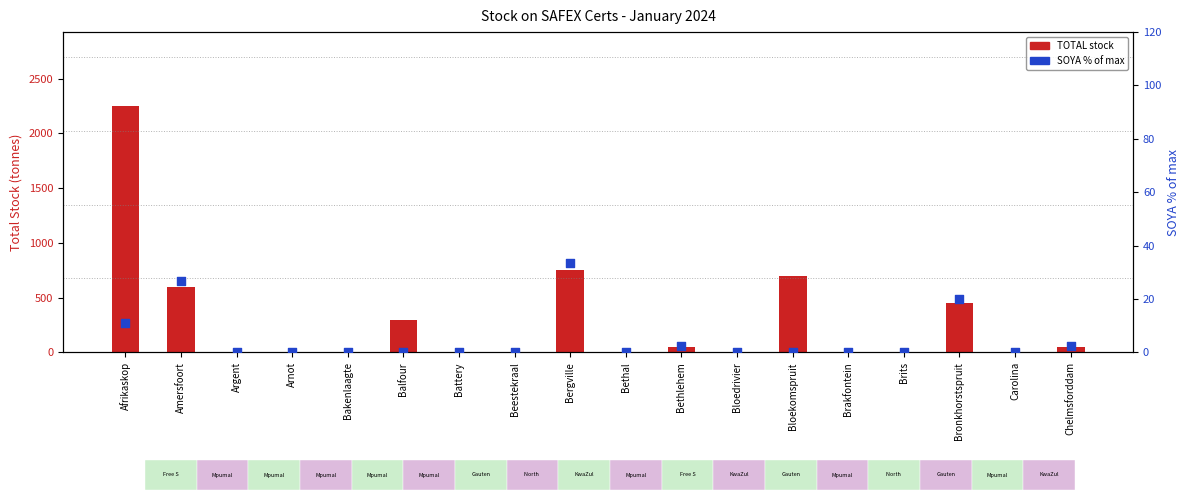

At how many categories does at least one series exceed 549?

4